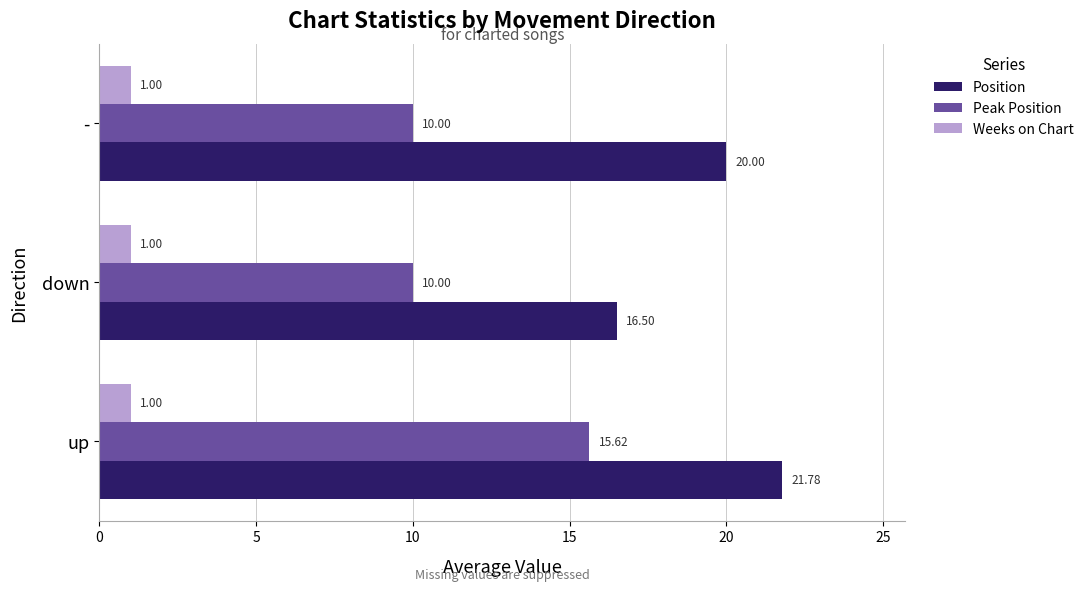

List the series in order of their overall mean, lowest first.

Weeks on Chart, Peak Position, Position